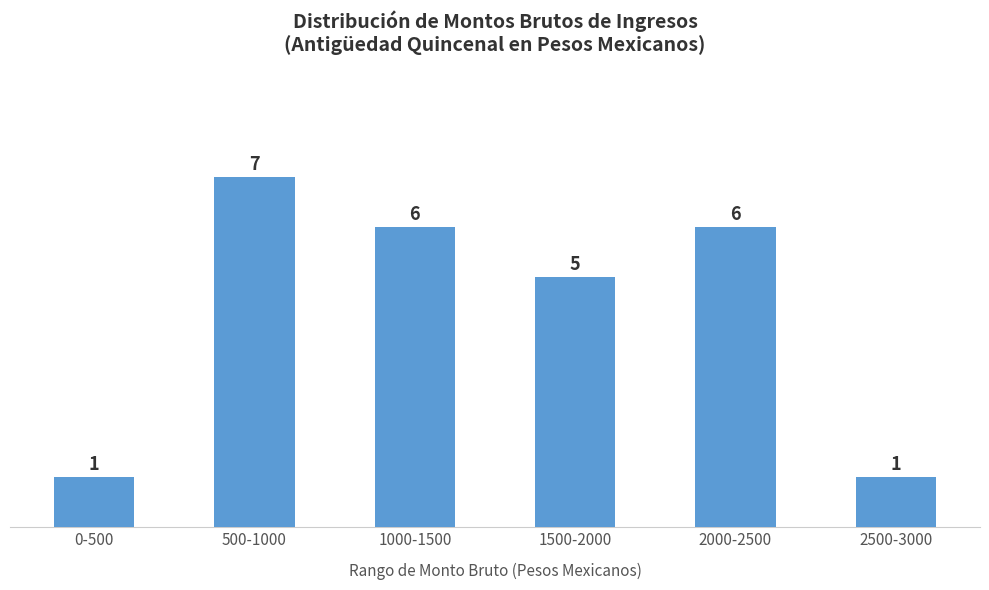

At which label does the data first exceed 6?

500-1000